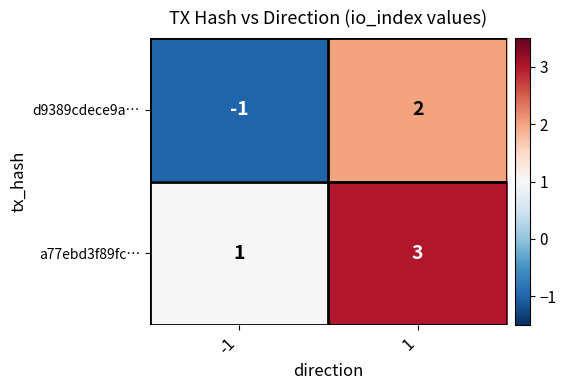

List the series in order of their peak value, highest first.

a77ebd3f89fc…, d9389cdece9a…